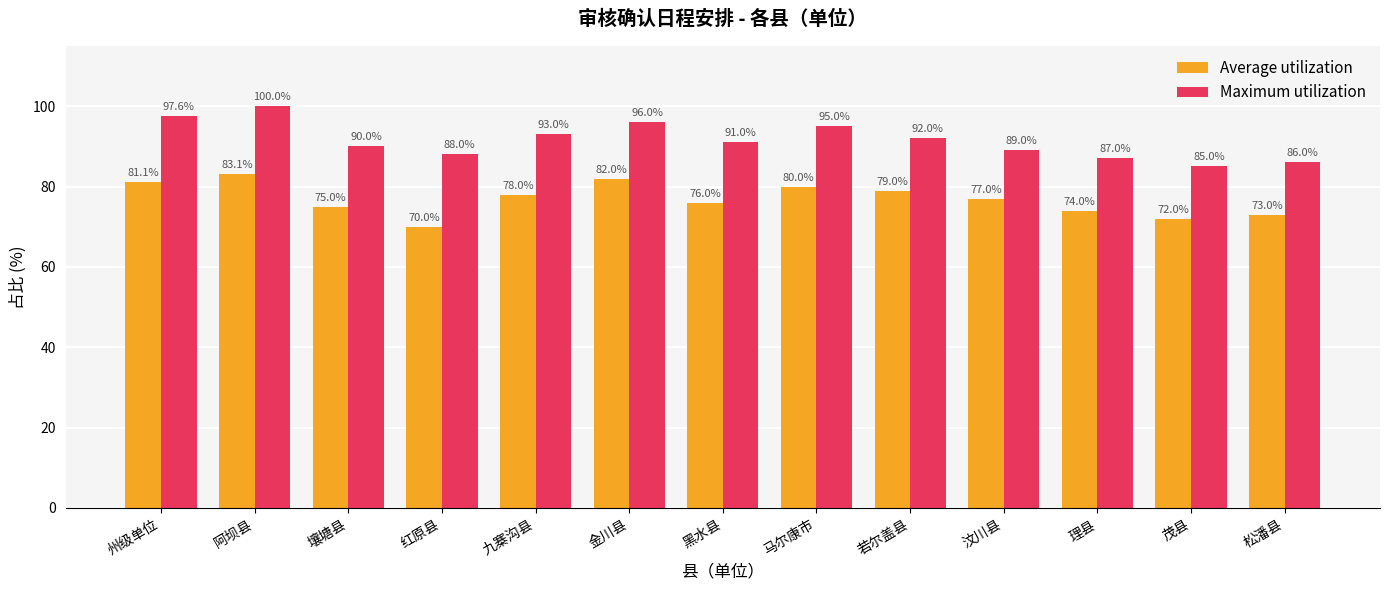

What position from the right is 松潘县?

1